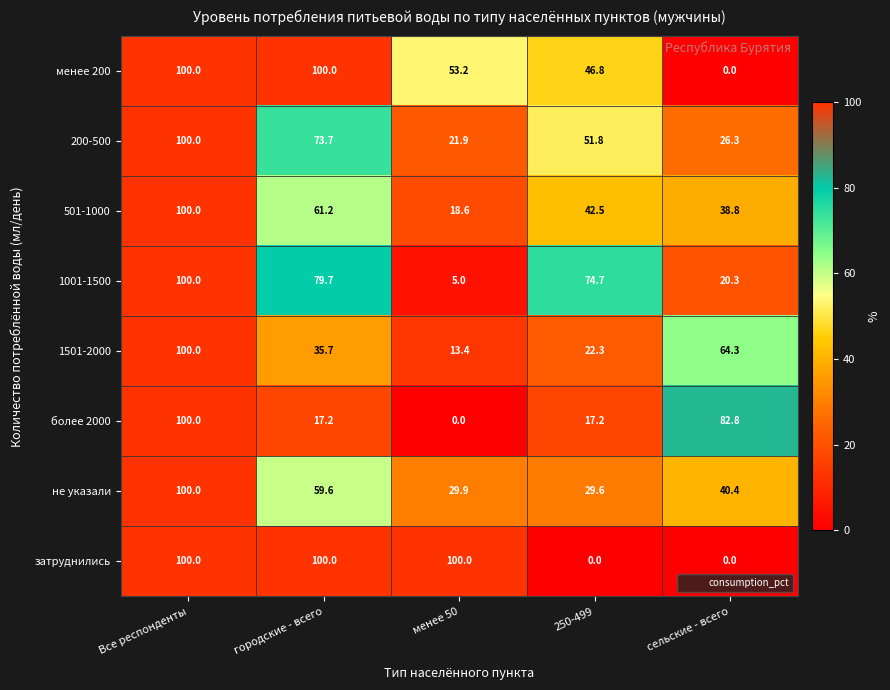

Where does the 501-1000 series first go above 42?

Все респонденты